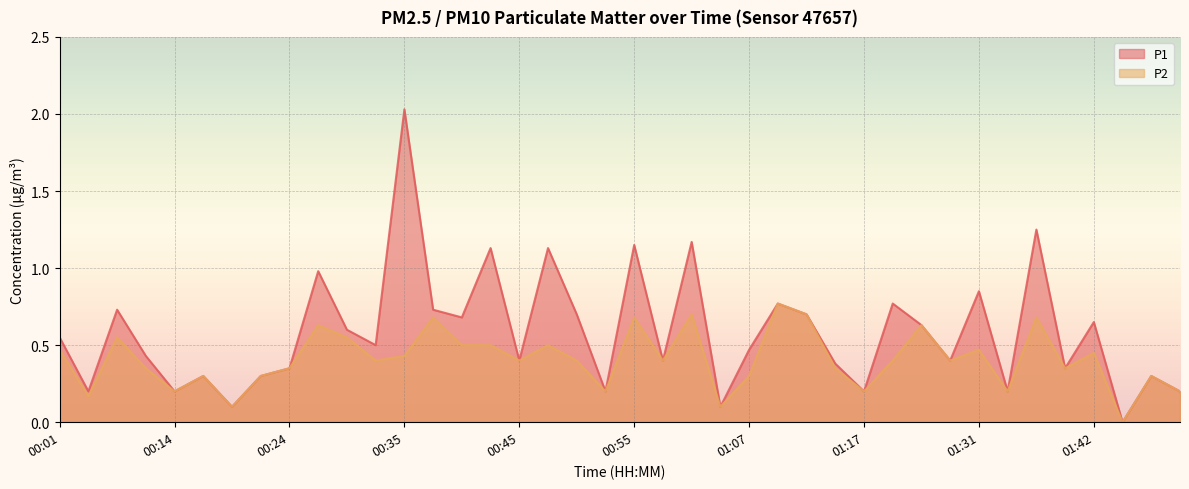

Which category has the lowest value in the P1 series?

01:44